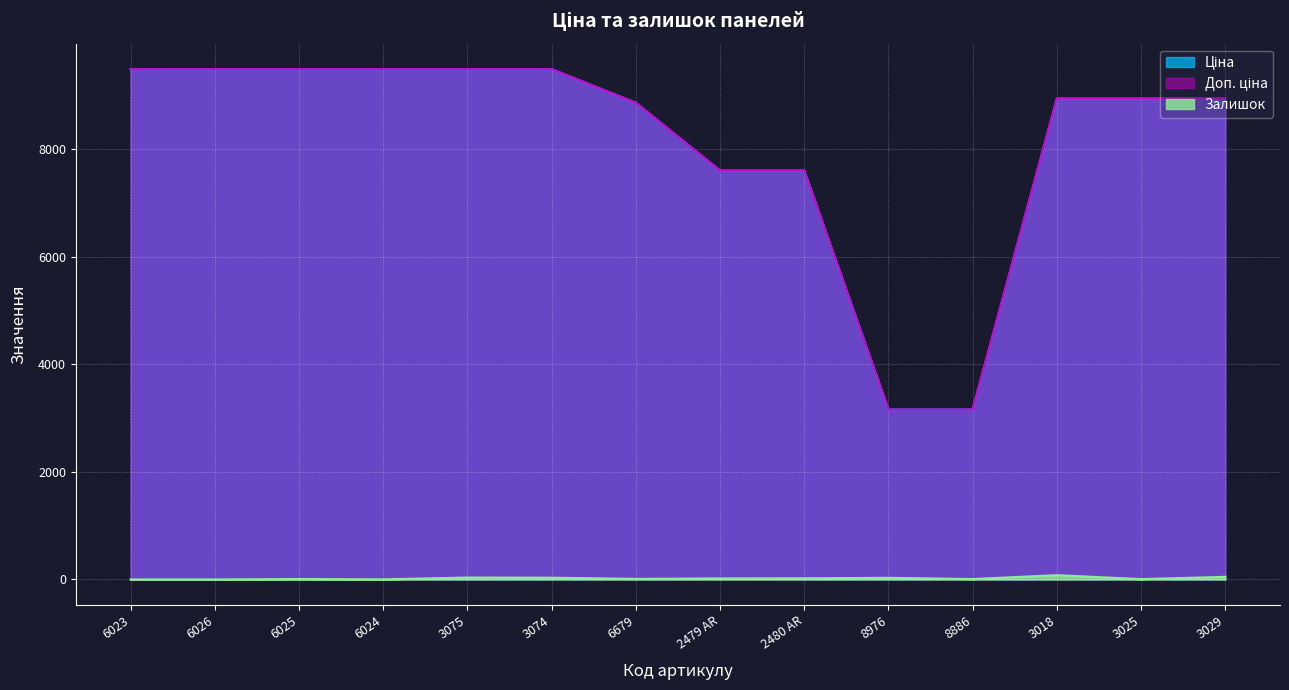

How many data points does each series have?

14